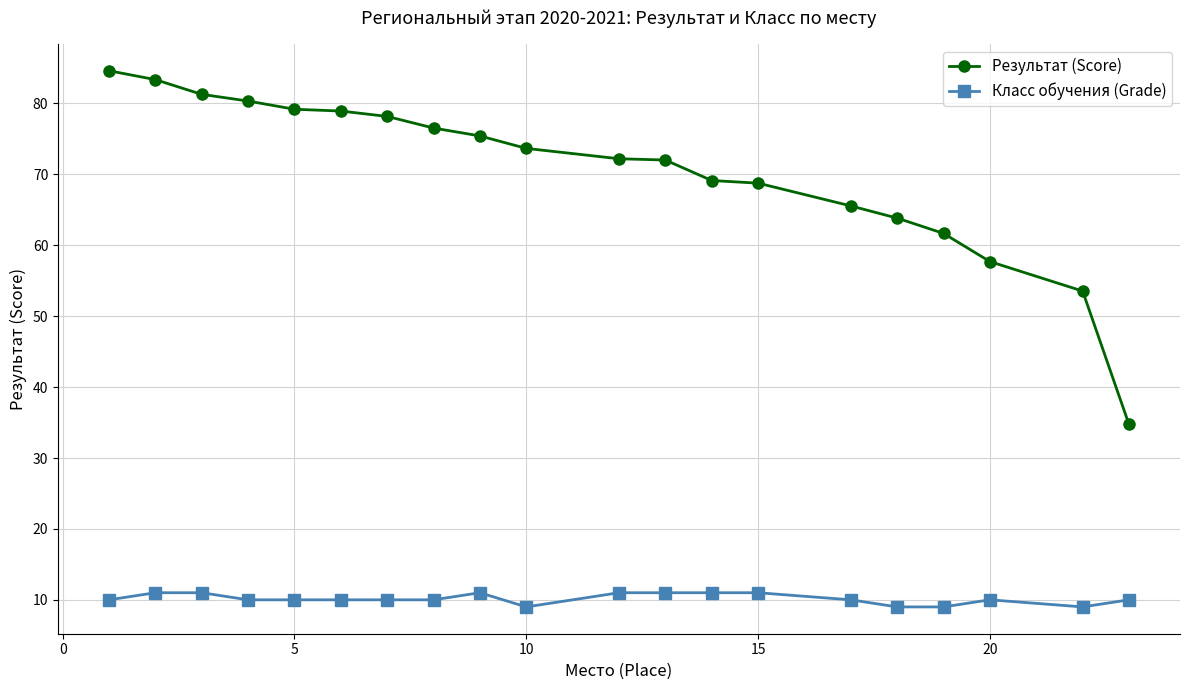

True or false: Класс обучения (Grade) and Результат (Score) intersect in this chart.

False